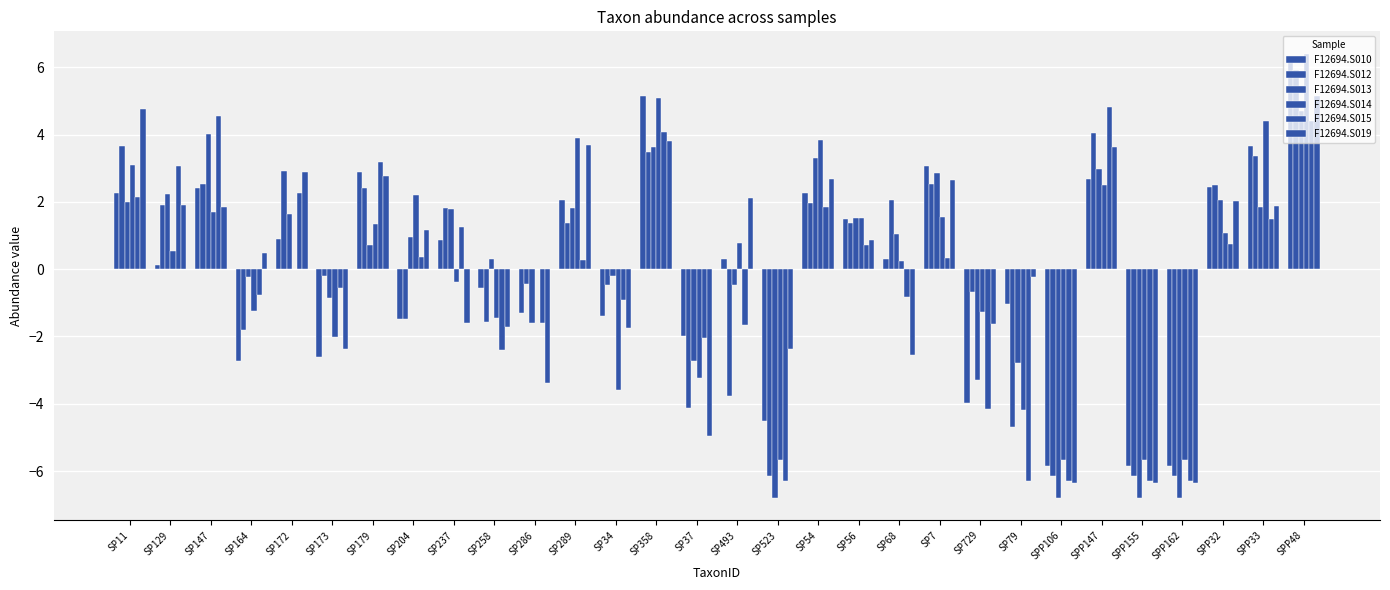

Is it true that F12694.S014 equals -2.0 at SP173?

True